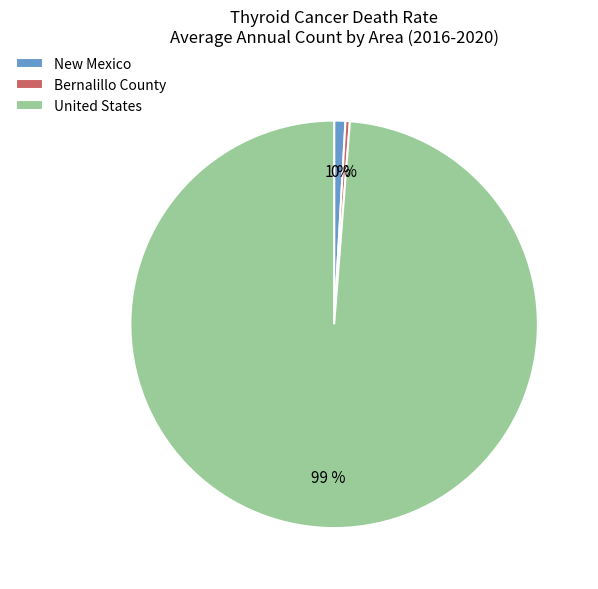

Count the number of slices in the pie.

3